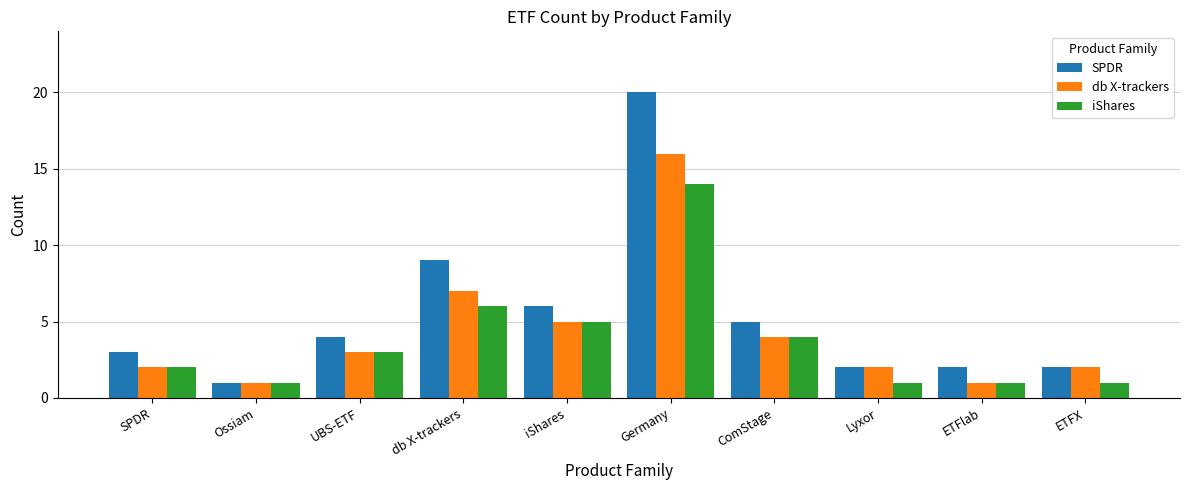

The SPDR series shows 3 at ETFX. True or false?

False